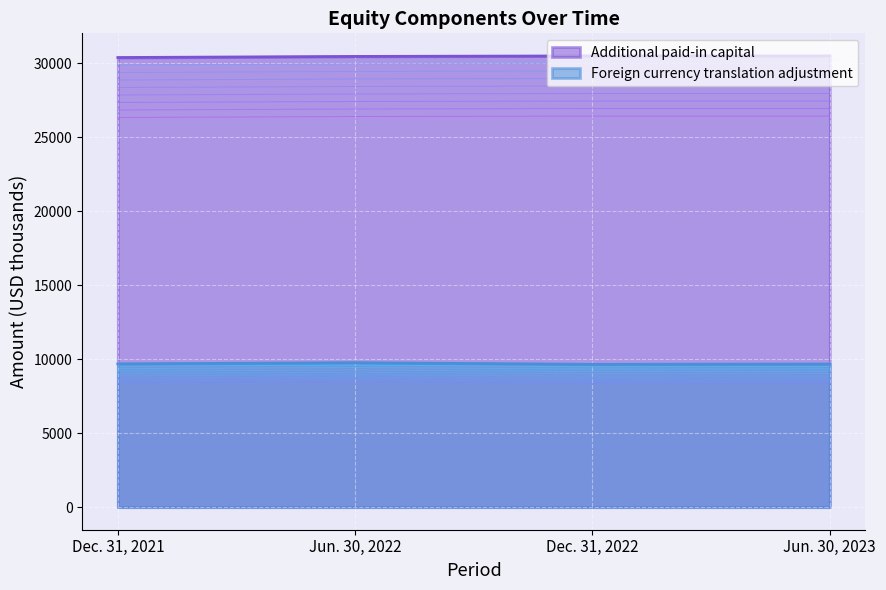

What is the label of the 1st point from the left?

Dec. 31, 2021